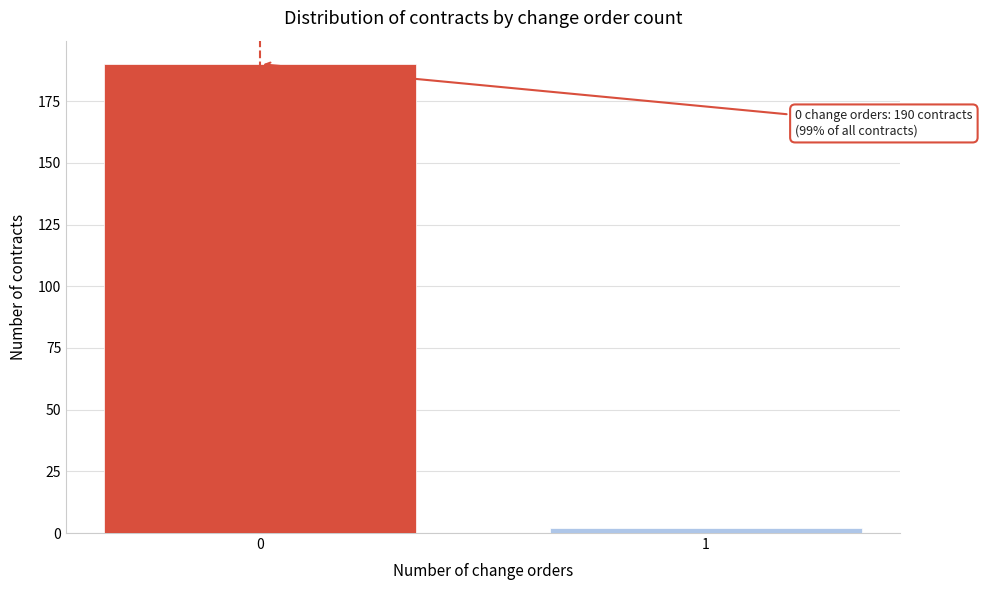

Reading left to right, transcribe all the data shown in this chart.

190	2